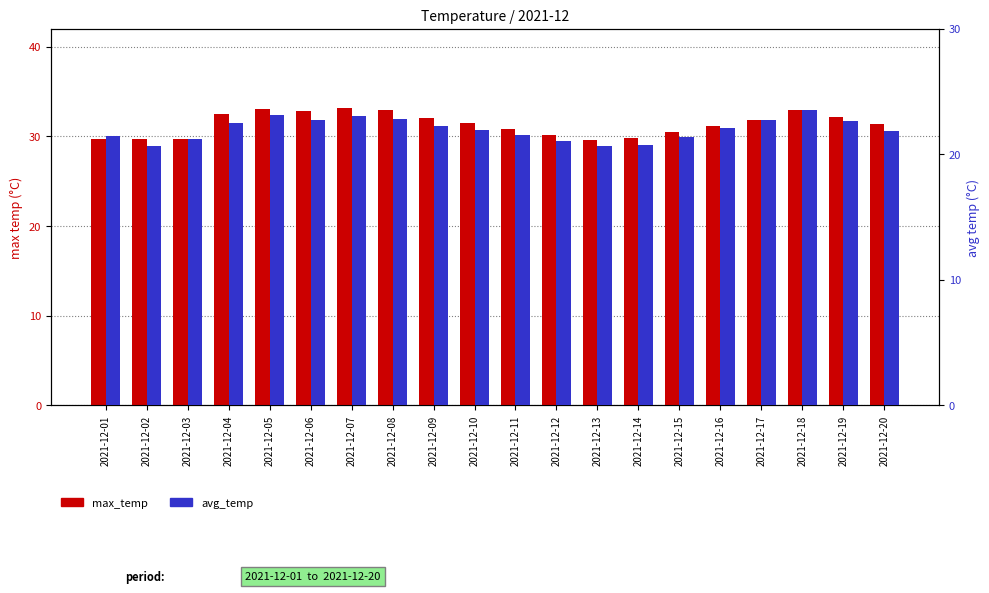

At how many categories does at least one series exceed 31?

12